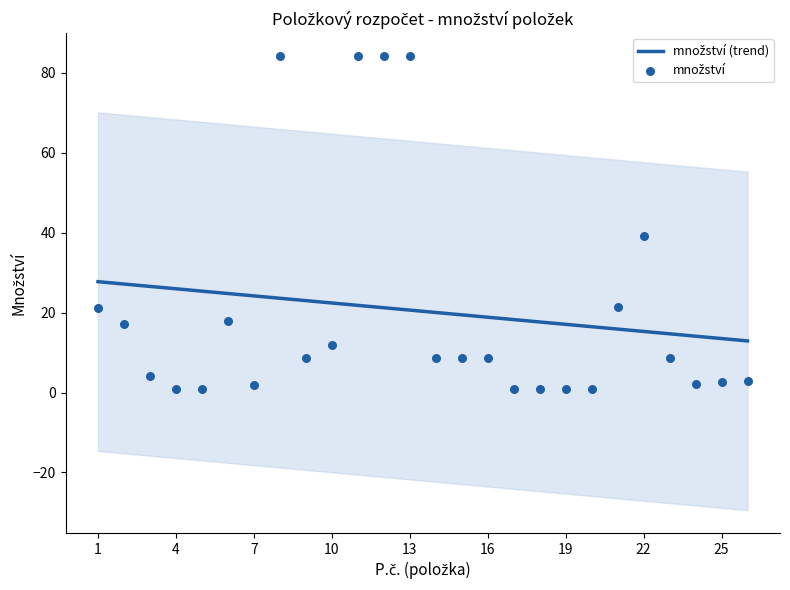

What is the change in value from 20 to 21?

+20.3